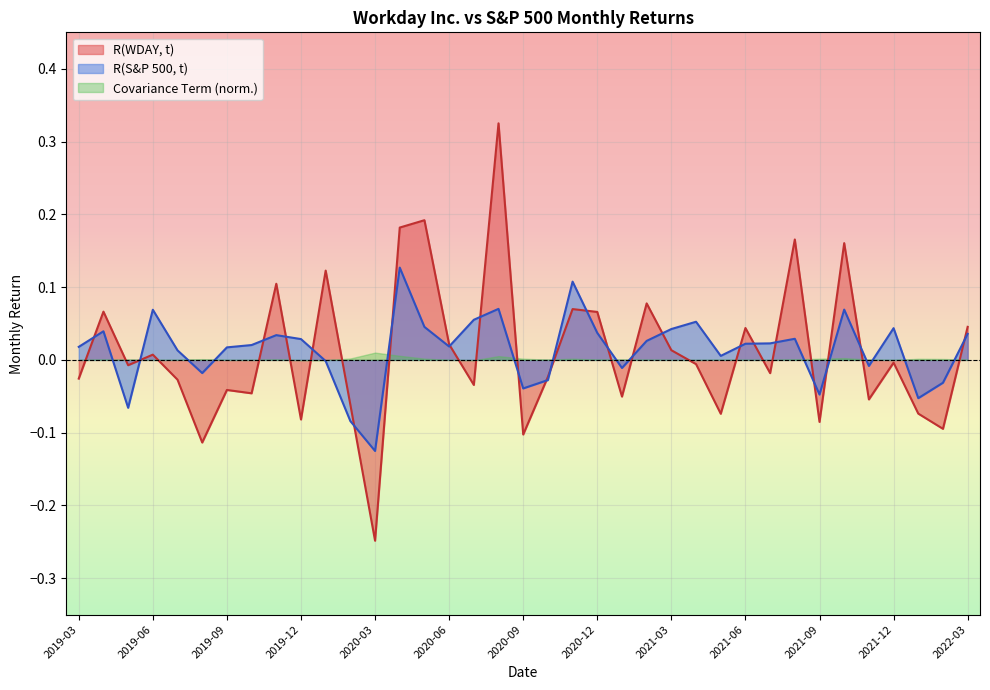

What is the sum of all R(WDAY, t) values?

0.4